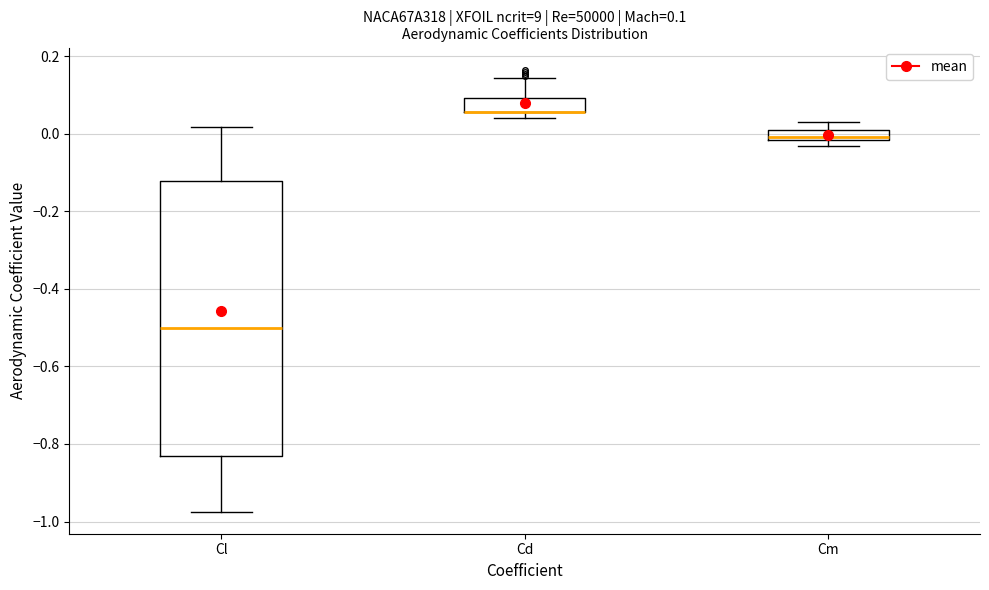

Comparing the boxes themselves (not the whiskers), which one is the tallest?

Cl